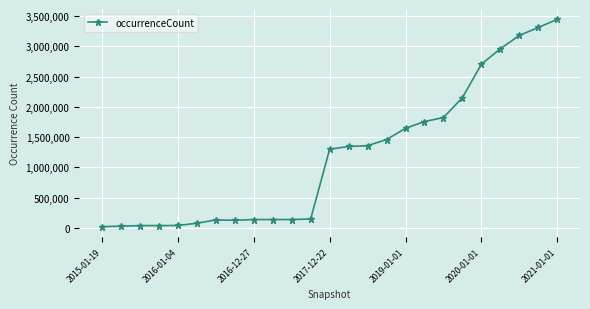

What is the sum of all values?

29528008